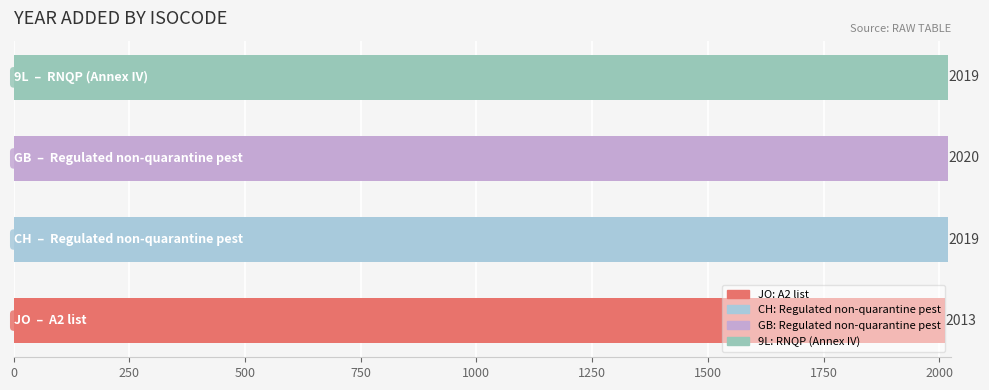

How many values are below 2019?

1